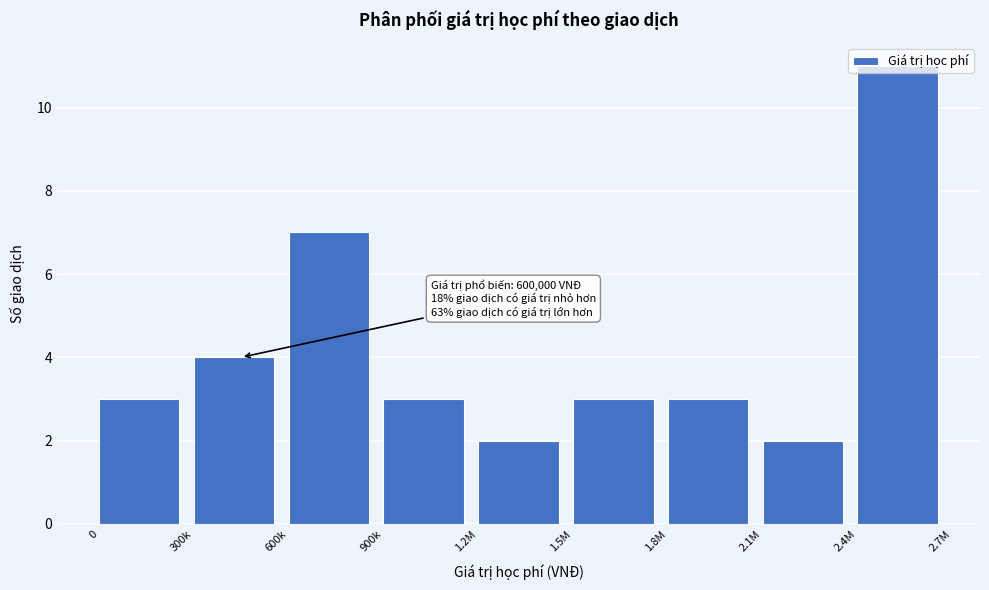

Which label corresponds to the largest value in the chart?

2.4M